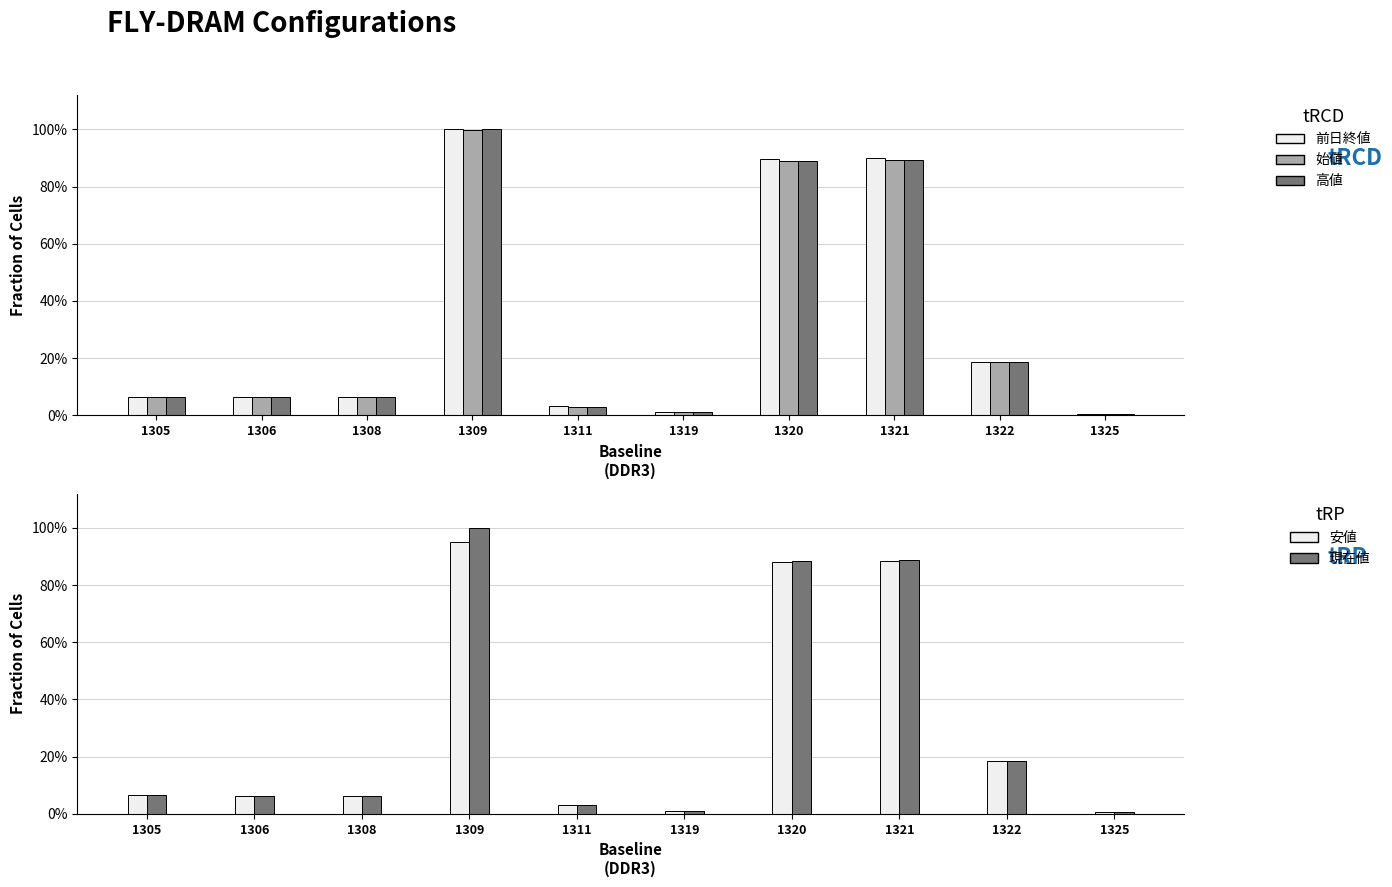

Which category has the lowest value in the 始値 series?

1325